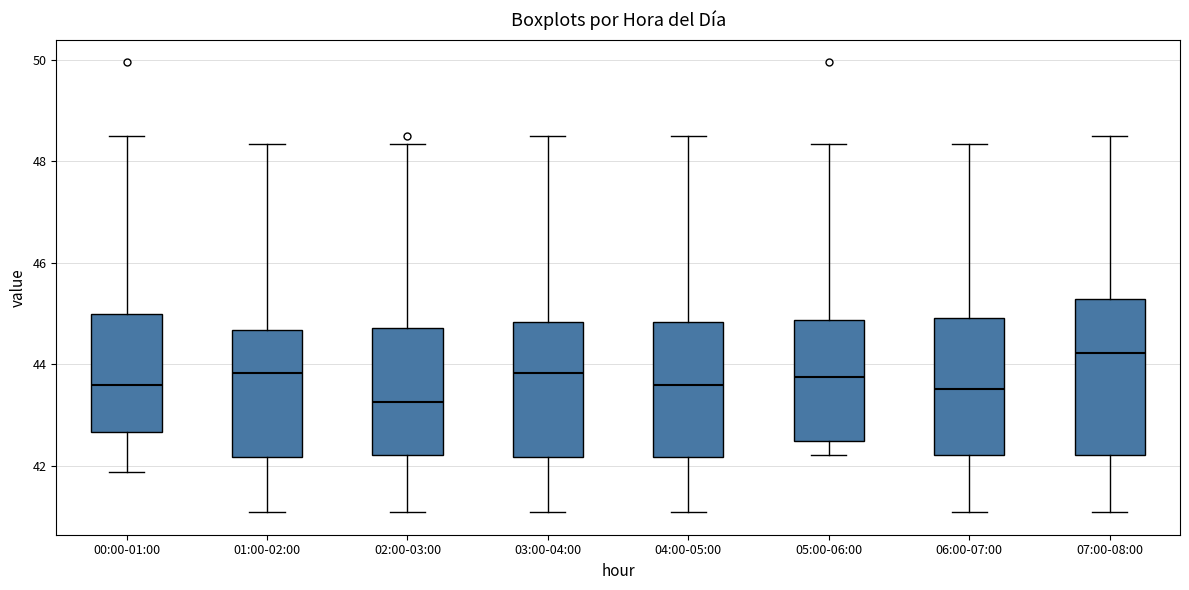

Where does the lower whisker of the box for 01:00-02:00 end on the y-axis? The values are not printed on the chart, so give them approximately, as read against the axis.

41.0